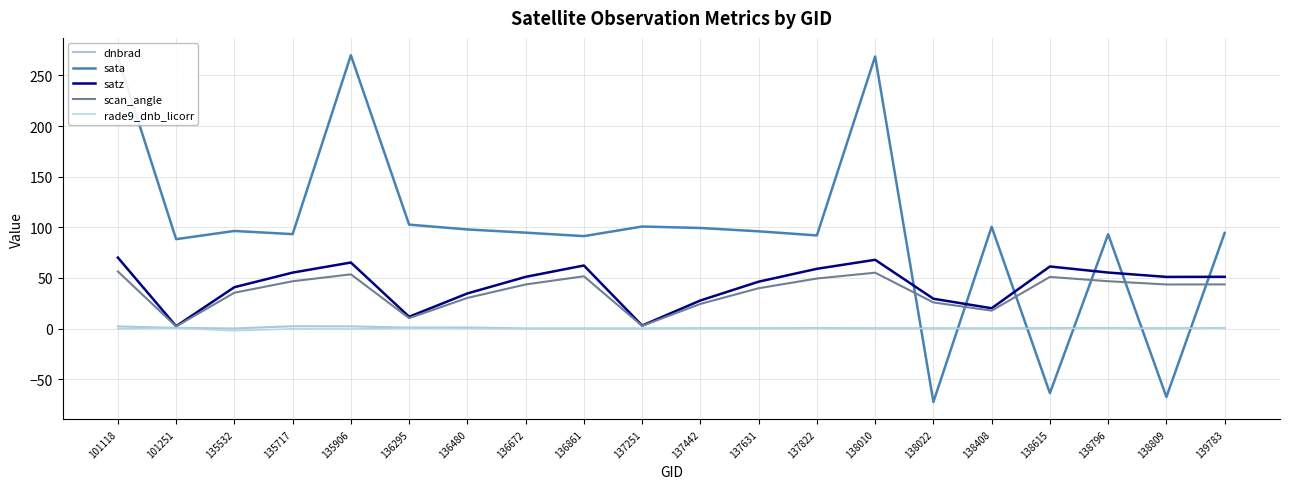

Which series changed the most between 138022 and 138615?

satz